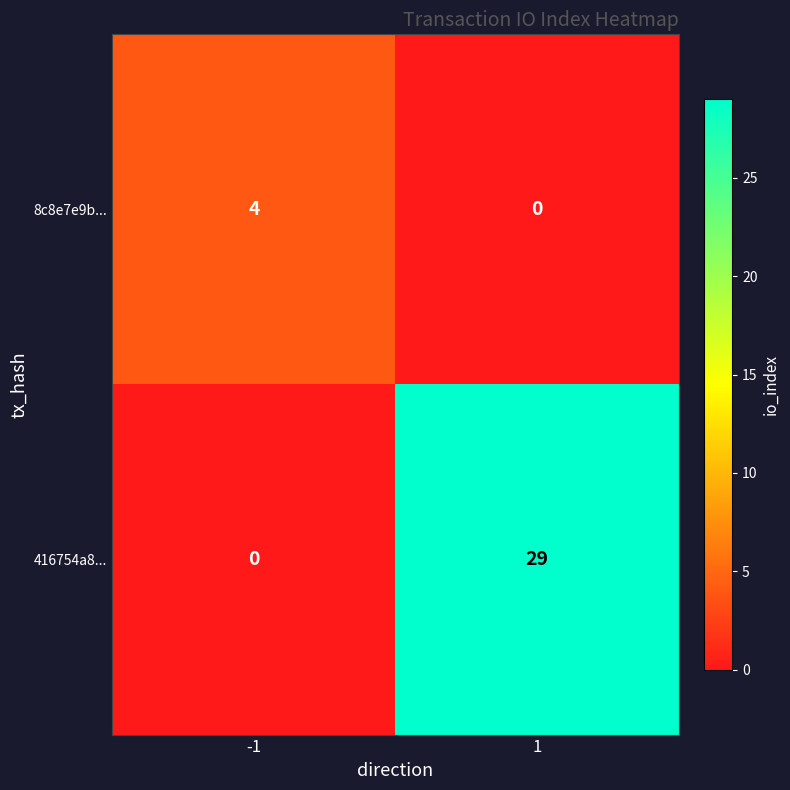

Reading left to right, transcribe all the data shown in this chart.

8c8e7e9b...: 4	0
416754a8...: 0	29